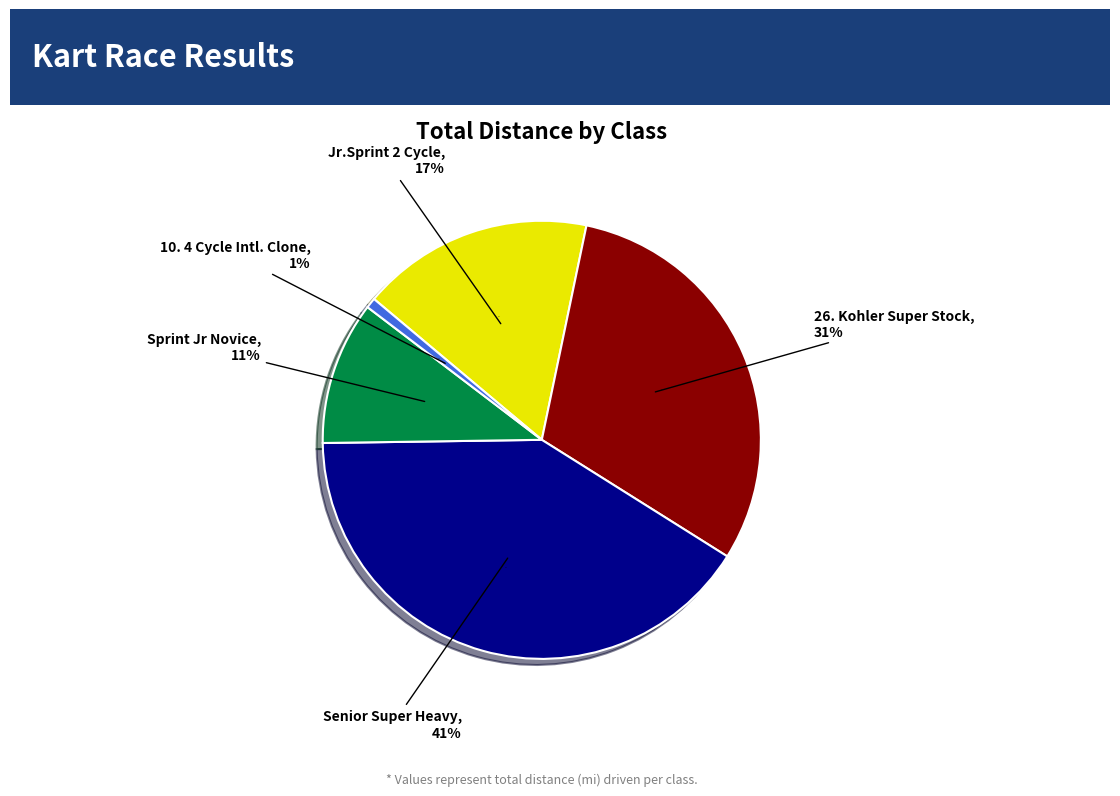

The 10. 4 Cycle Intl. Clone slice represents 1% of the pie. True or false?

True